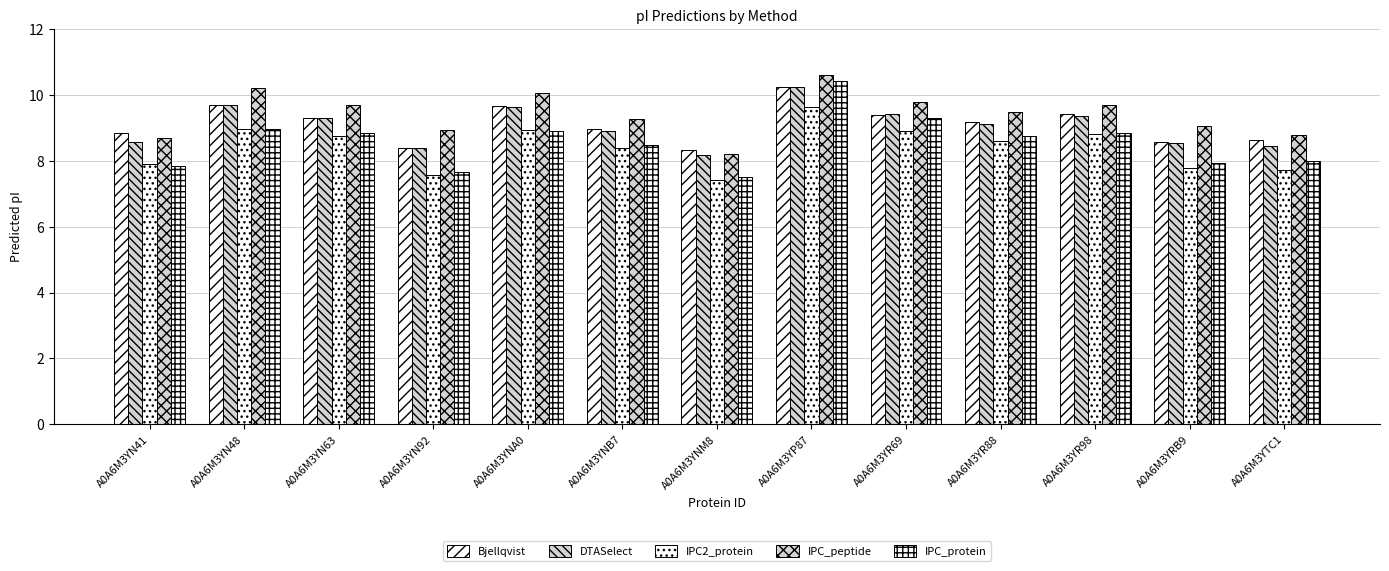

Which label corresponds to the largest value in the chart?

A0A6M3YP87